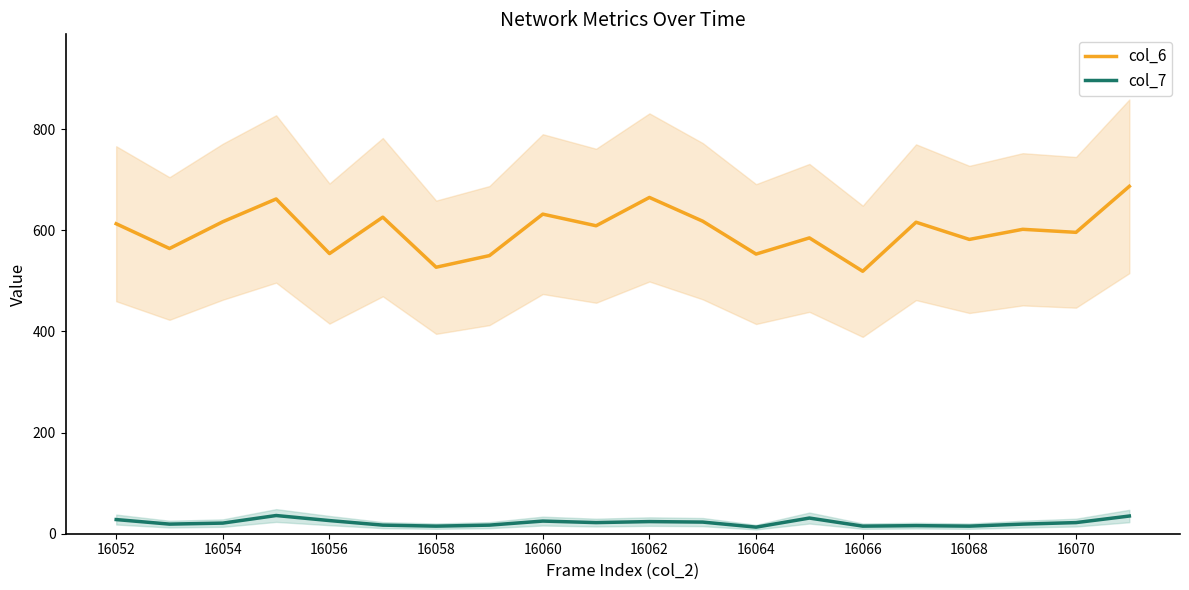

True or false: col_6 and col_7 intersect in this chart.

False